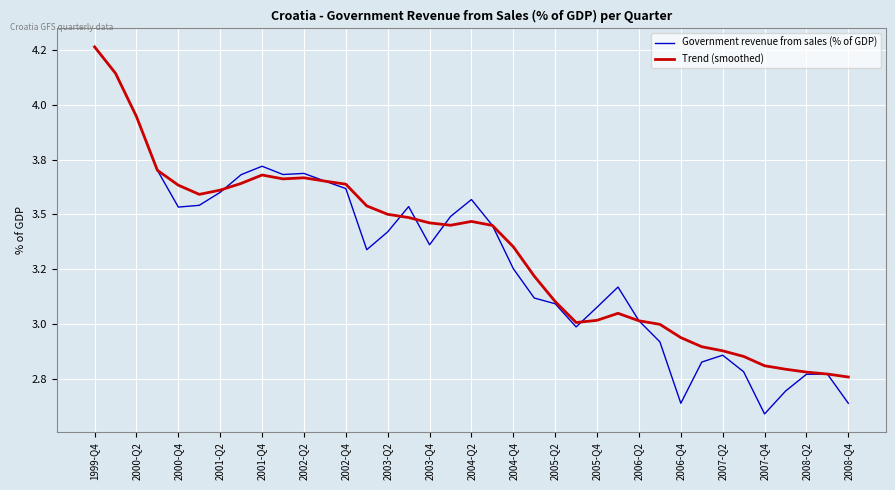

Does the chart have visible grid lines?

Yes